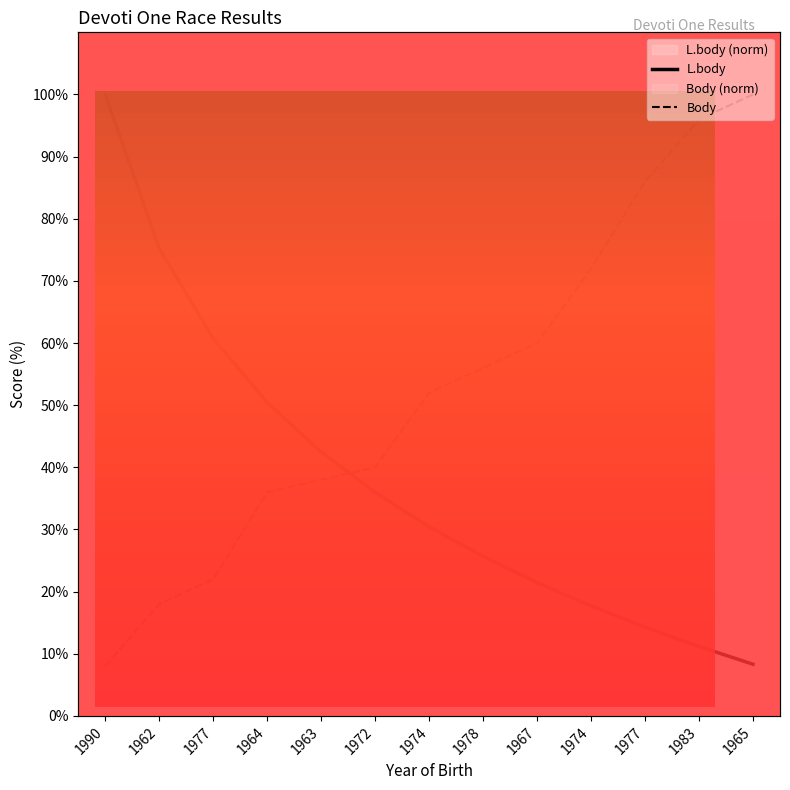

At 1978, list the series in order from smallest to largest.

L.body, Body